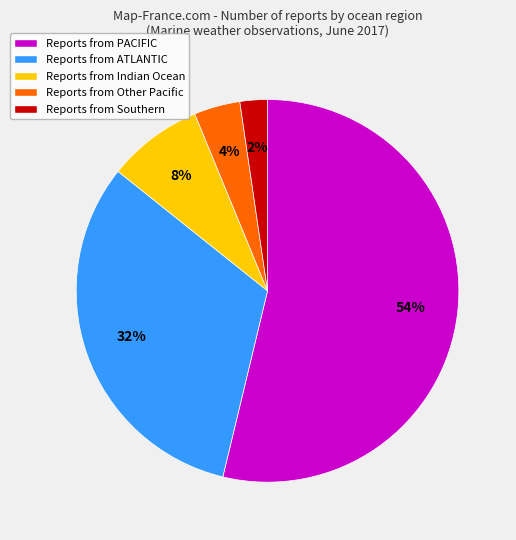

Does any single category account for the majority?

Yes